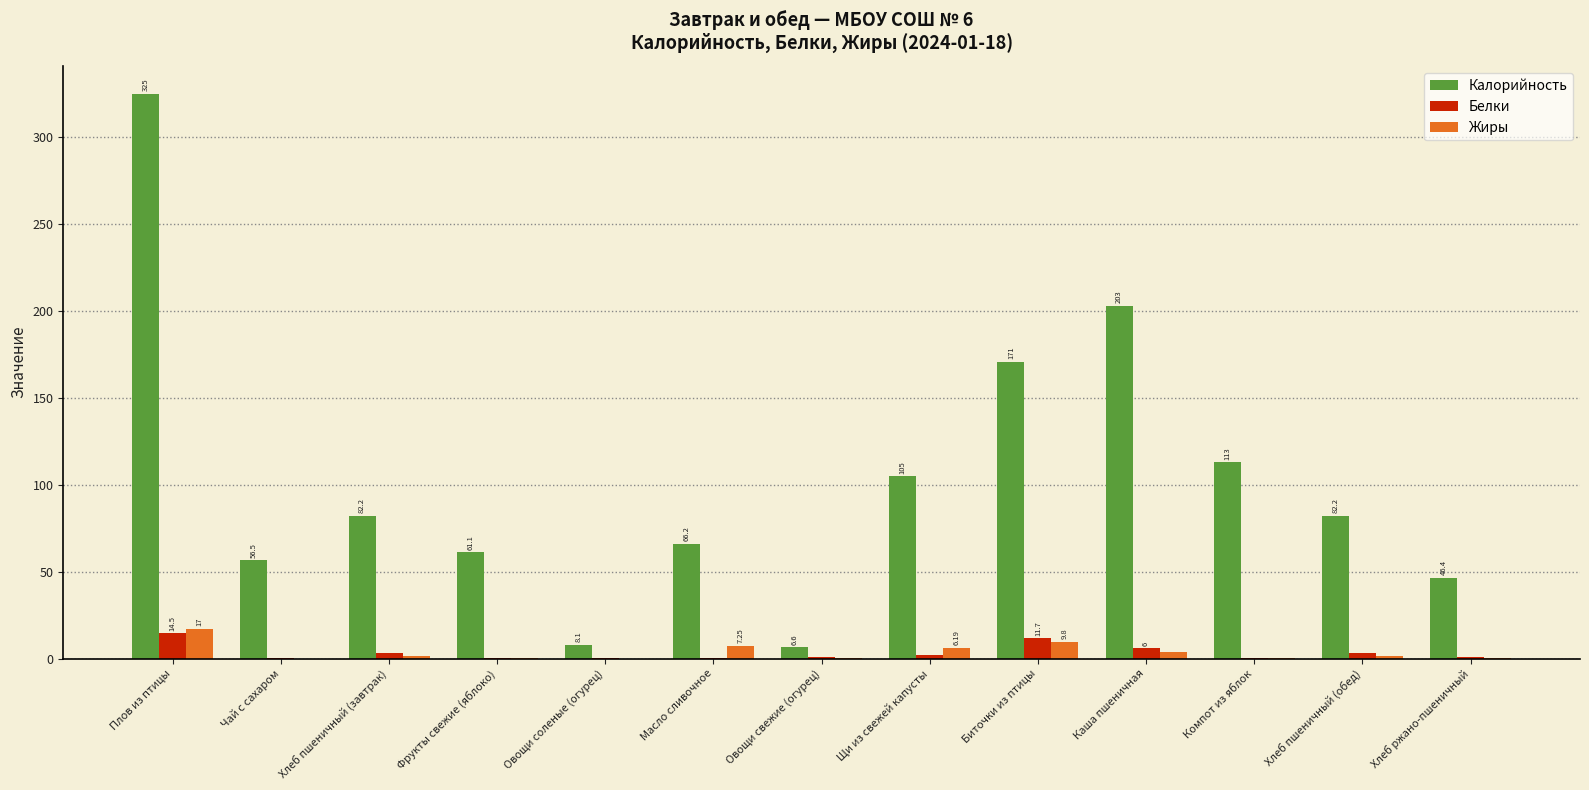

What value does the Калорийность series have at Фрукты свежие (яблоко)?

61.1